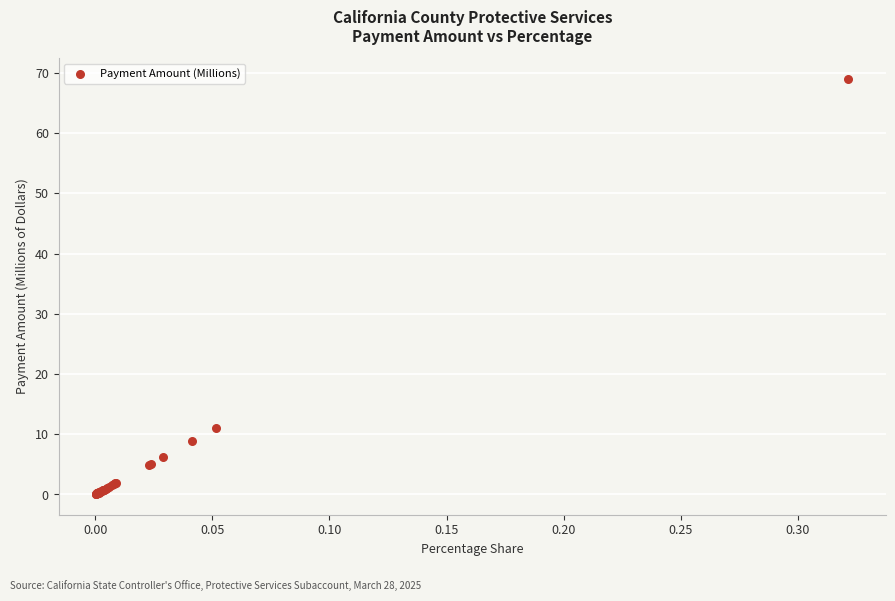

What Y value in the scatter plot is closest to 34?

11.0